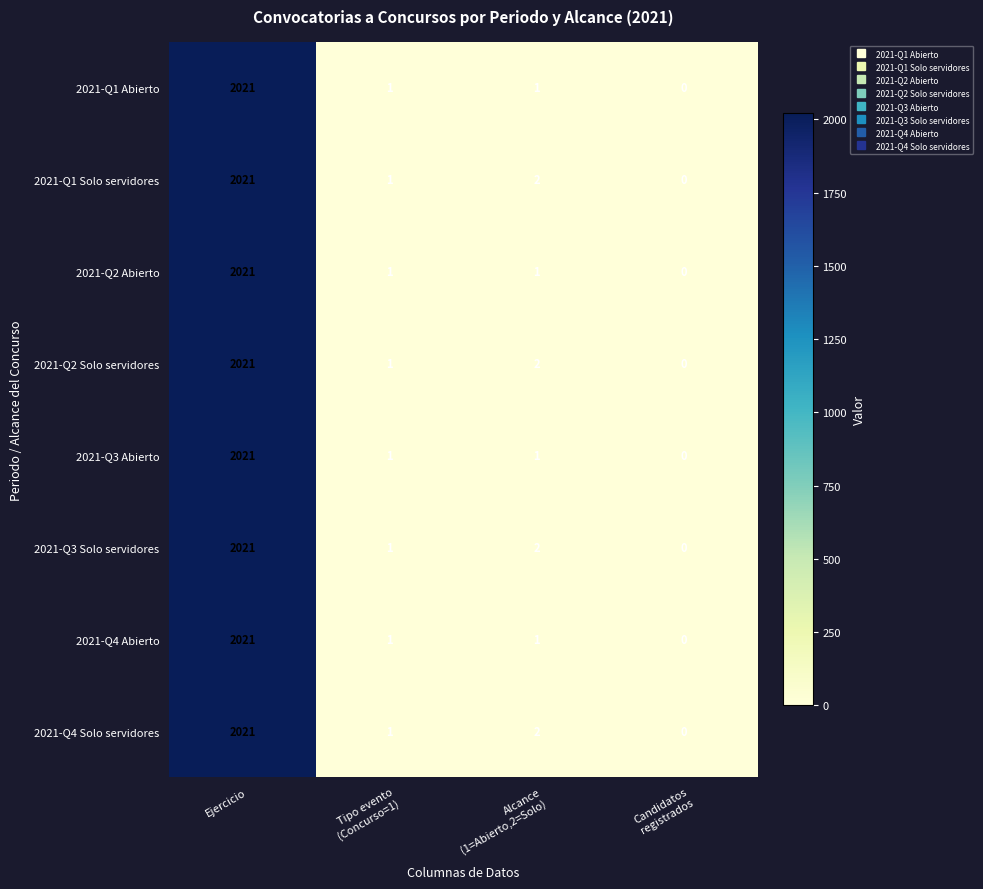

How many series are shown in this chart?

8